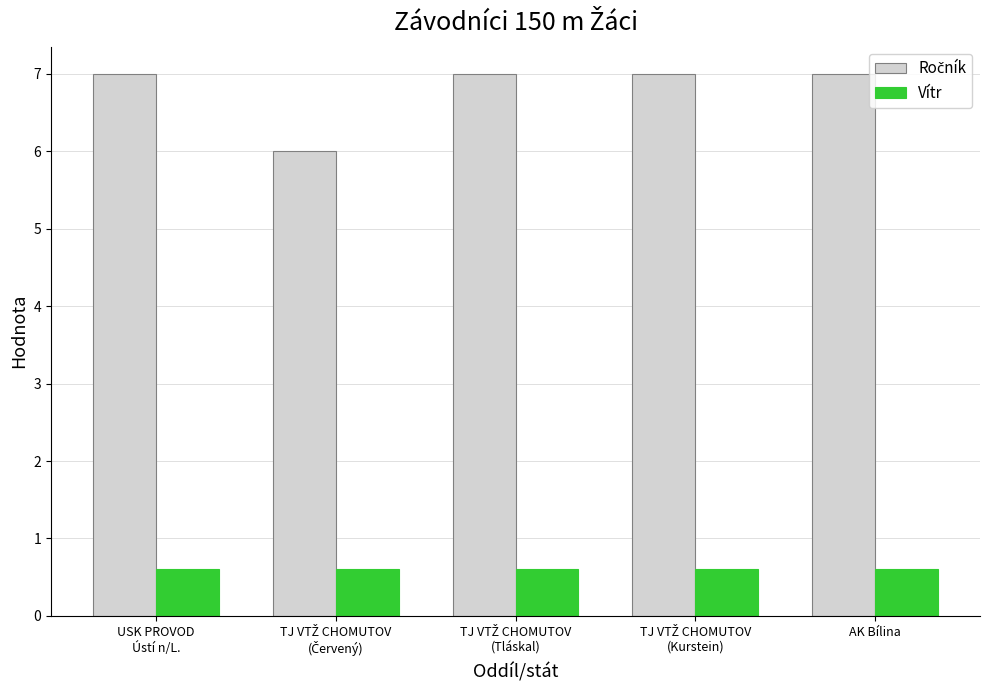

What is the highest value of the Vítr series?

0.6